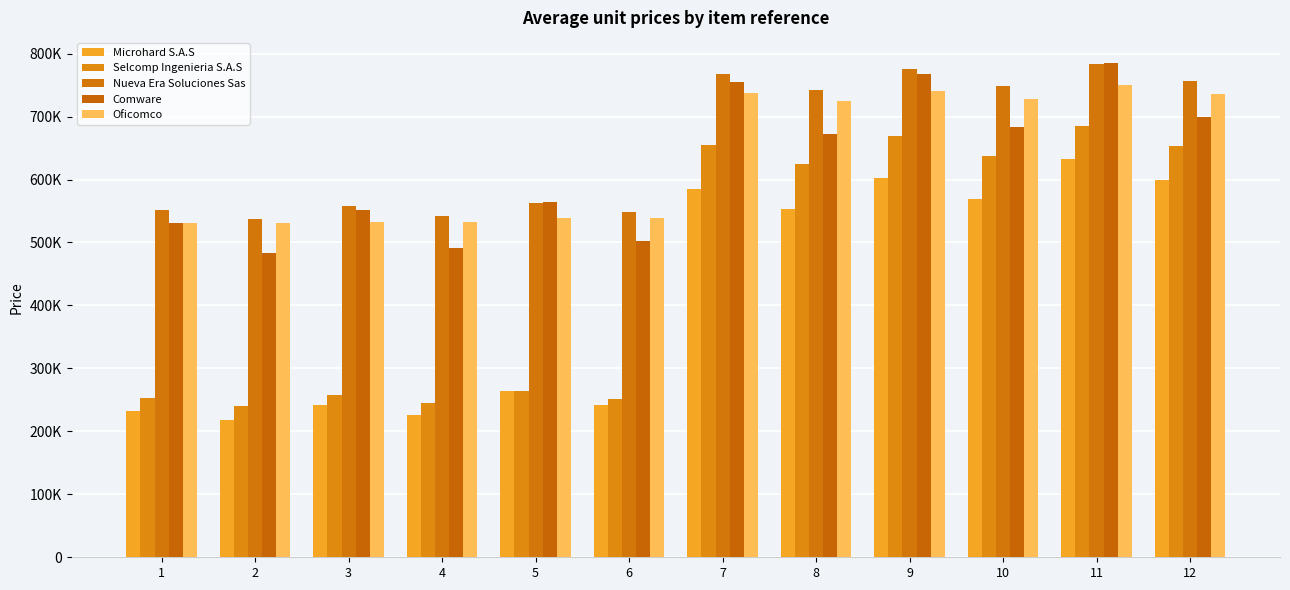

Reading left to right, extract all data points from this chart.

Microhard S.A.S: 1=231840.0	2=217488.0	3=241776.0	4=225216.0	5=263856.0	6=241776.0	7=585120.0	8=553104.0	9=601680.0	10=568560.0	11=632592.0	12=599472.0
Selcomp Ingenieria S.A.S: 1=252407.5	2=240340.8	3=257480.4	4=245325.4	5=263822.9	6=251551.9	7=655373.0	8=624052.6	9=668549.3	10=636991.4	11=685015.4	12=653154.0
Nueva Era Soluciones Sas: 1=551869.7	2=537357.6	3=557333.4	4=542677.8	5=562797.1	6=547998.0	7=768017.5	8=741957.6	9=775621.8	10=749303.6	11=783226.2	12=756649.6
Comware: 1=531445.7	2=482557.3	3=551823.4	4=490900.2	5=564288.6	6=502024.1	7=755343.6	8=671915.4	9=768360.8	10=683531.7	11=785717.9	12=699021.9
Oficomco: 1=530465.1	2=530465.1	3=532521.8	4=532521.8	5=538692.1	6=538692.1	7=738230.6	8=724969.0	9=741092.9	10=727779.9	11=749679.8	12=736212.5